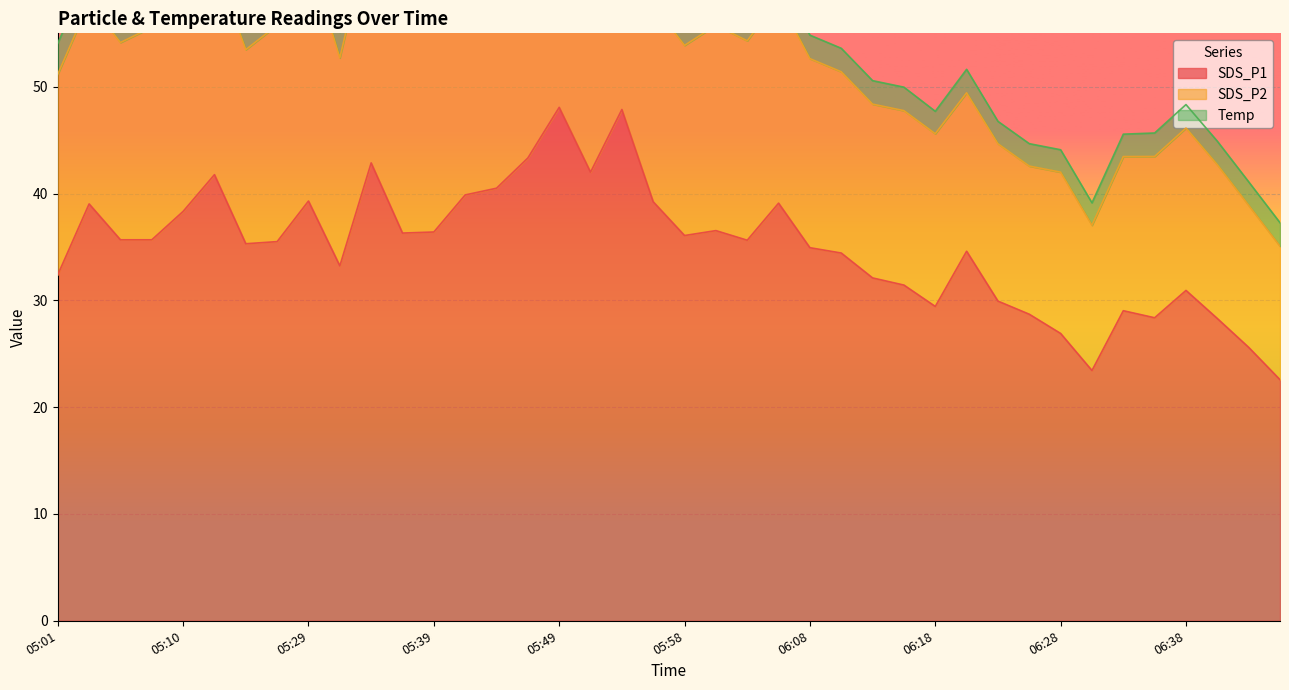

Reading left to right, list all the values displayed in this chart.

SDS_P1: 32.4	39.0	35.7	35.7	38.3	41.8	35.3	35.5	39.3	33.2	42.9	36.3	36.4	39.9	40.5	43.3	48.1	42.0	47.9	39.2	36.1	36.5	35.6	39.1	34.9	34.4	32.1	31.4	29.4	34.6	29.9	28.7	26.9	23.4	29.0	28.4	30.9	28.3	25.6	22.6
SDS_P2: 18.8	18.9	18.5	19.9	19.4	19.9	18.2	20.3	23.1	19.5	22.4	20.9	20.3	20.3	20.2	21.9	25.3	20.3	22.9	18.4	17.8	19.2	18.7	19.1	17.7	17.0	16.3	16.3	16.2	14.8	14.7	13.9	15.1	13.6	14.4	15.1	15.2	14.4	13.3	12.5
Temp: 2.9	2.9	2.9	2.9	2.9	2.8	2.8	2.6	2.5	2.4	2.4	2.4	2.3	2.3	2.3	2.3	2.3	2.3	2.3	2.3	2.2	2.2	2.2	2.2	2.2	2.2	2.2	2.2	2.1	2.2	2.1	2.1	2.1	2.1	2.1	2.2	2.2	2.2	2.2	2.2